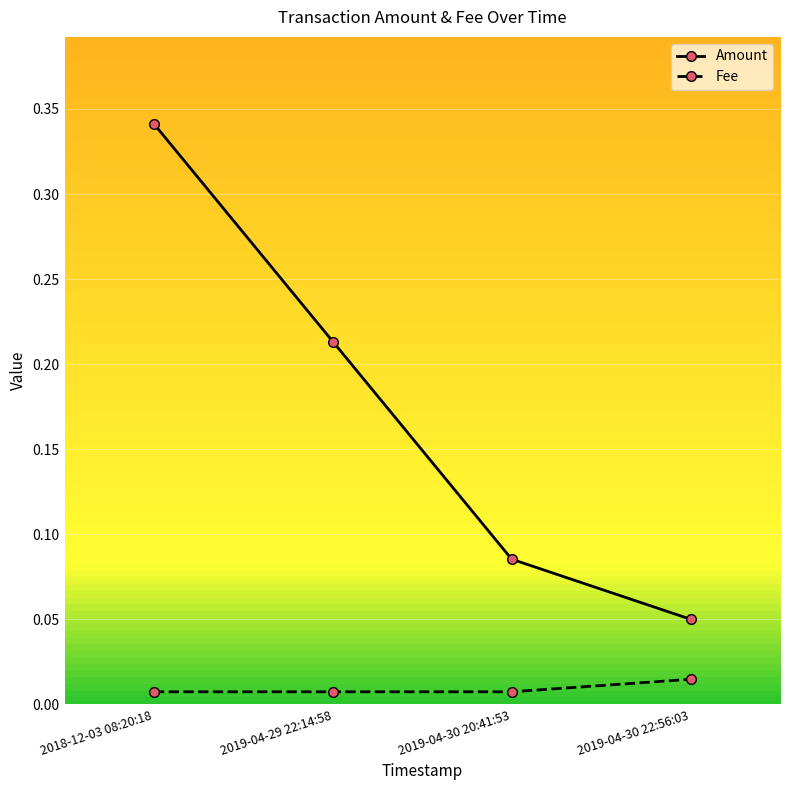

Which series has the largest range (max minus min)?

Amount